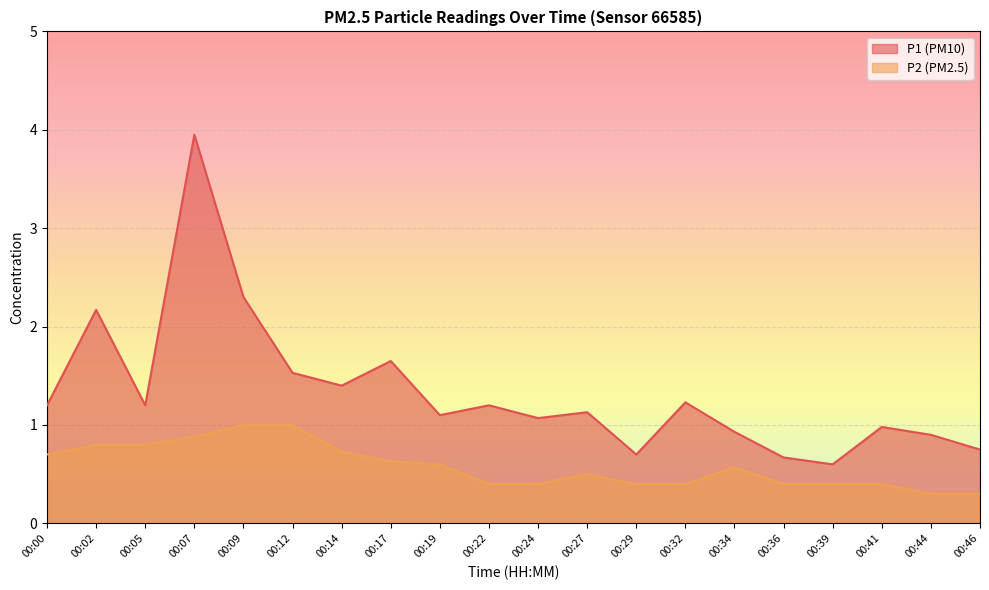

Count the P2 values in the range 0 to 1.

20